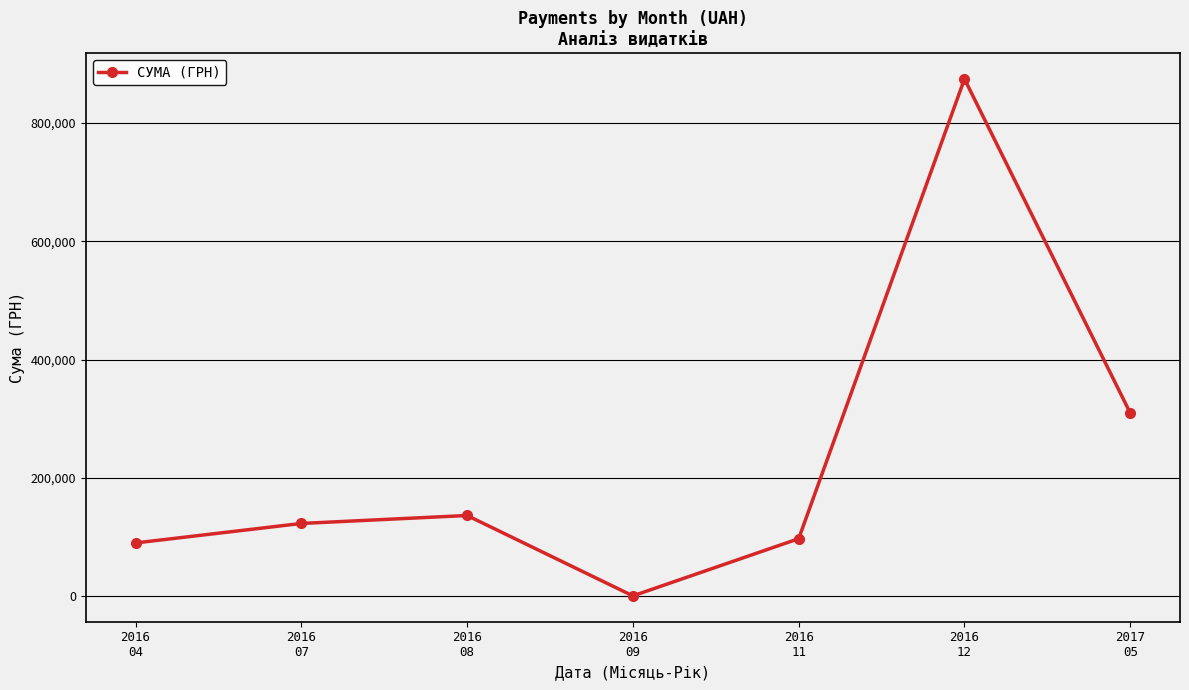

How many lines are shown in the chart?

1